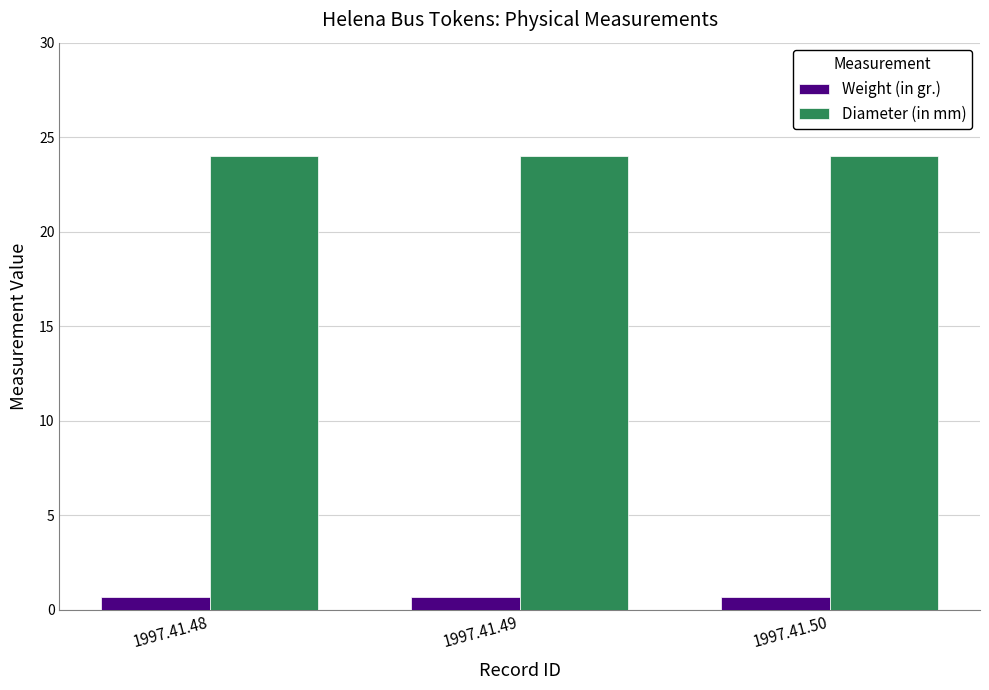

Reading left to right, extract all data points from this chart.

Weight (in gr.): 0.7	0.7	0.7
Diameter (in mm): 24.0	24.0	24.0